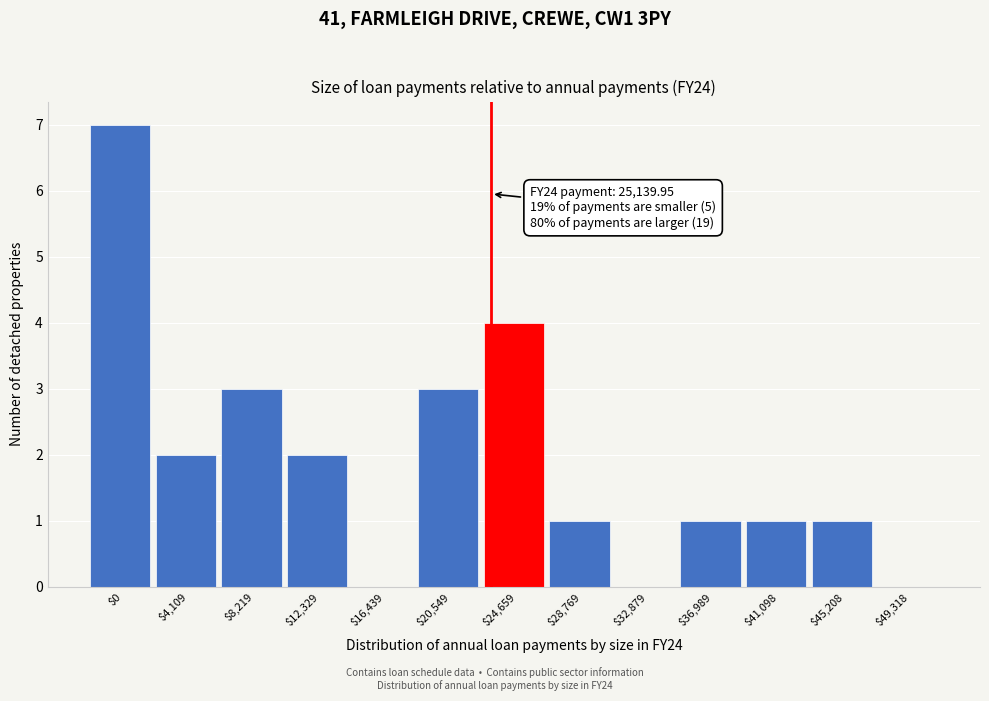

The chart shows a value of 2 at $12,329. True or false?

True